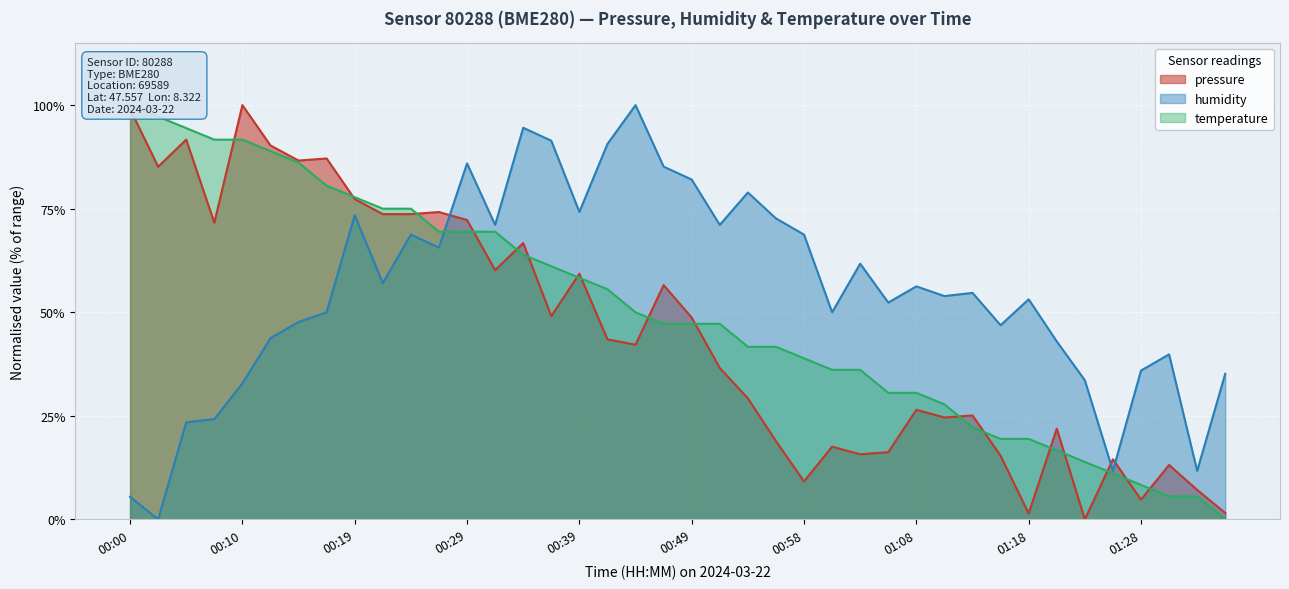

What position from the left is 00:34?

15